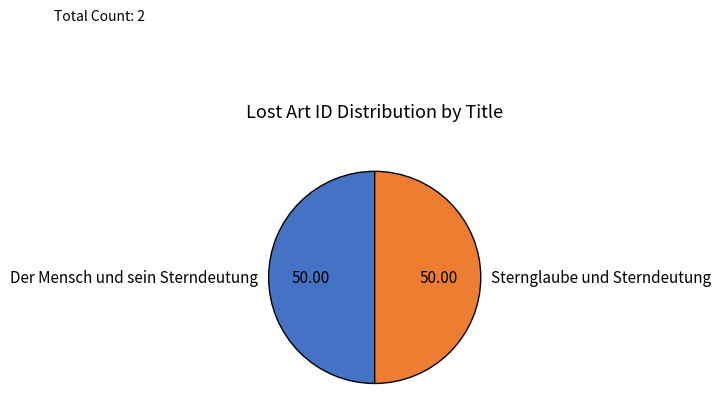

Approximately how many times larger is the value at Der Mensch und sein Sterndeutung compared to Sternglaube und Sterndeutung?

1.0